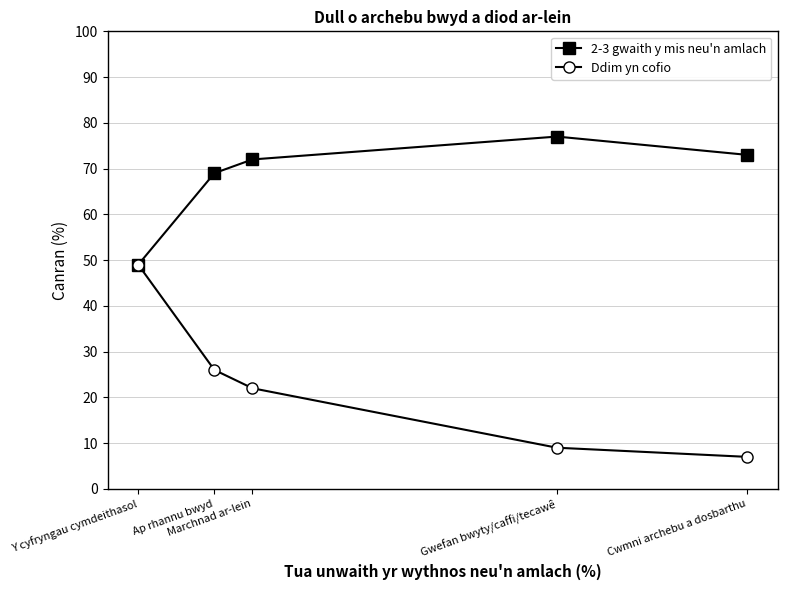

Reading left to right, transcribe all the data shown in this chart.

2-3 gwaith y mis neu'n amlach: 49	69	72	77	73
Ddim yn cofio: 49	26	22	9	7